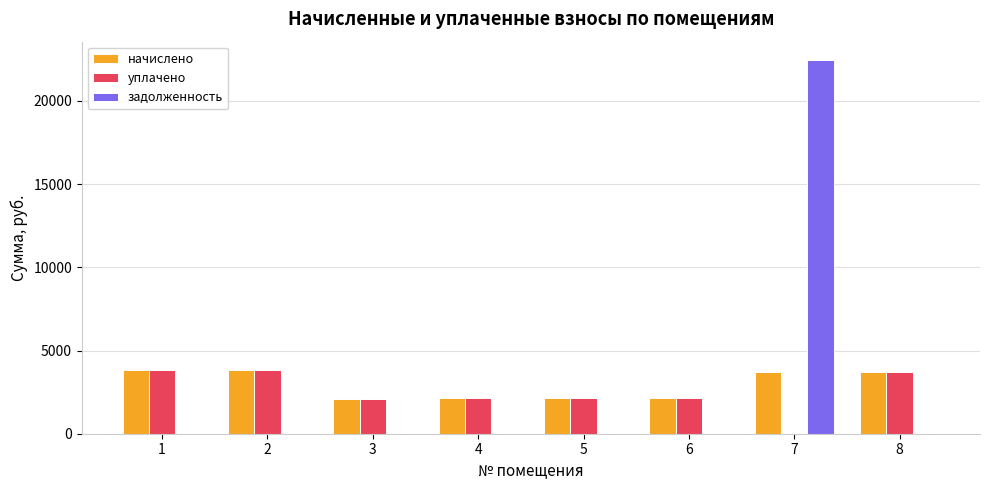

How many data points in задолженность are above 0?

1